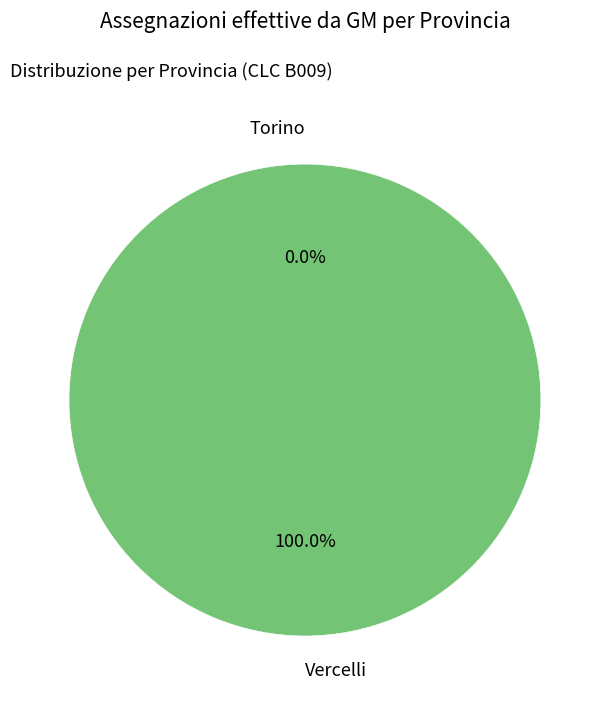

What is the smallest slice in the pie chart?

Torino